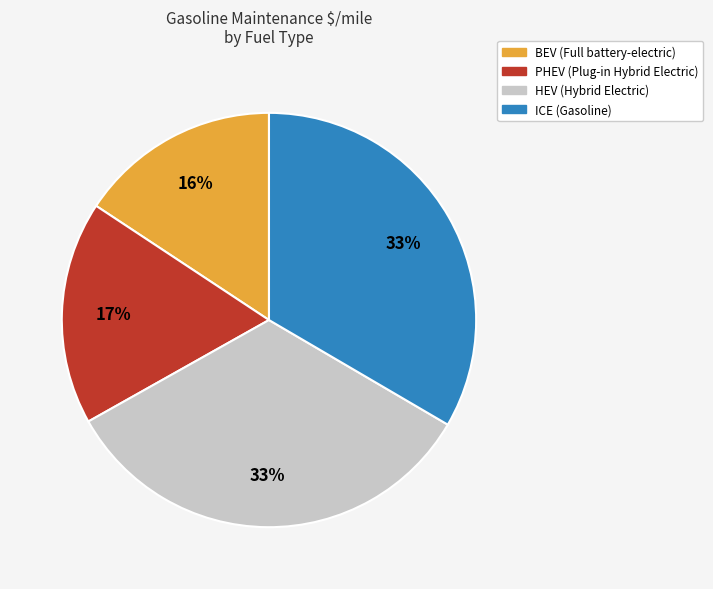

To the nearest percent, what portion does BEV represent?

16%